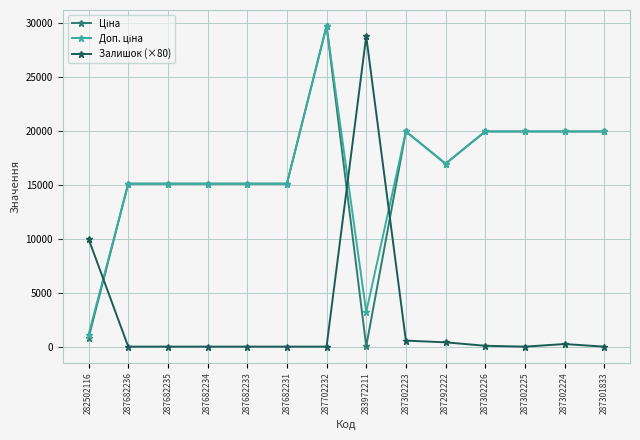

The Залишок (×80) series shows 28800.0 at 283972211. True or false?

True